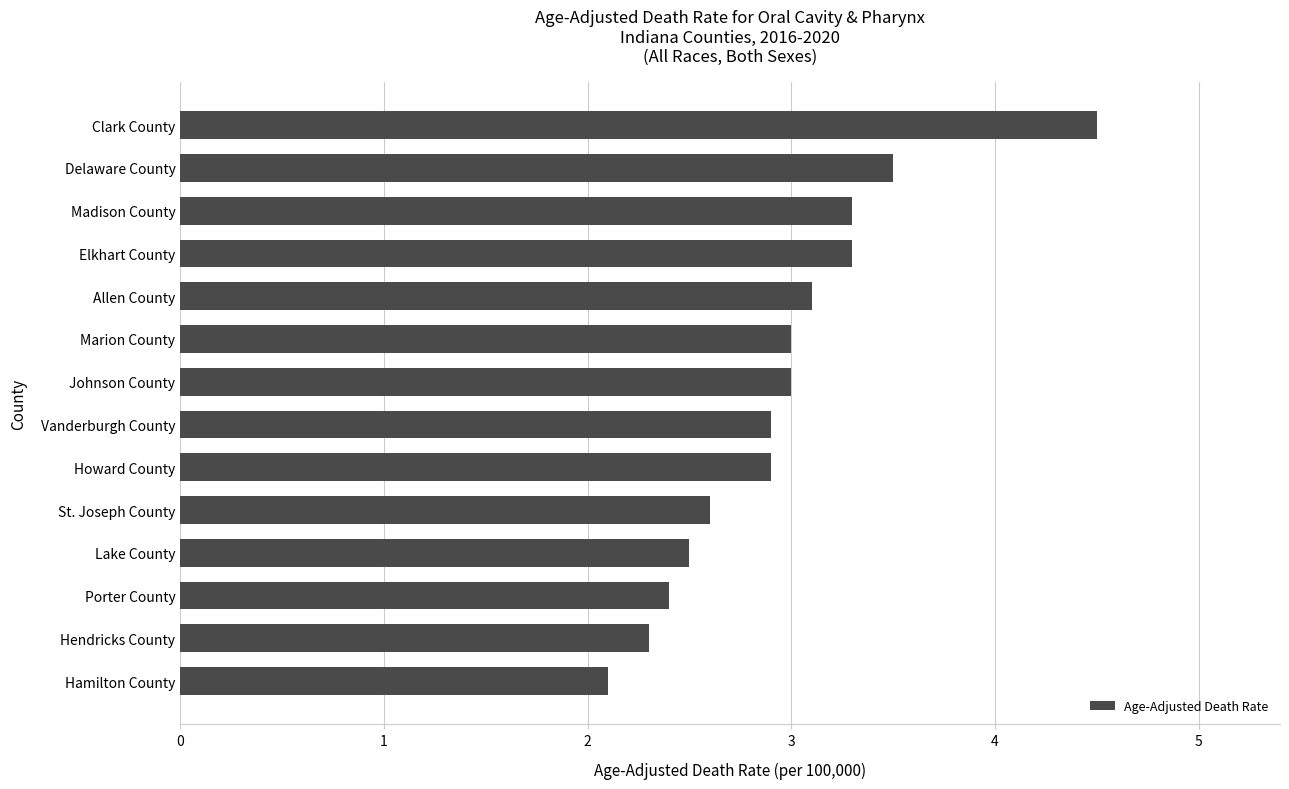

Between Johnson County and Porter County, which is larger?

Johnson County